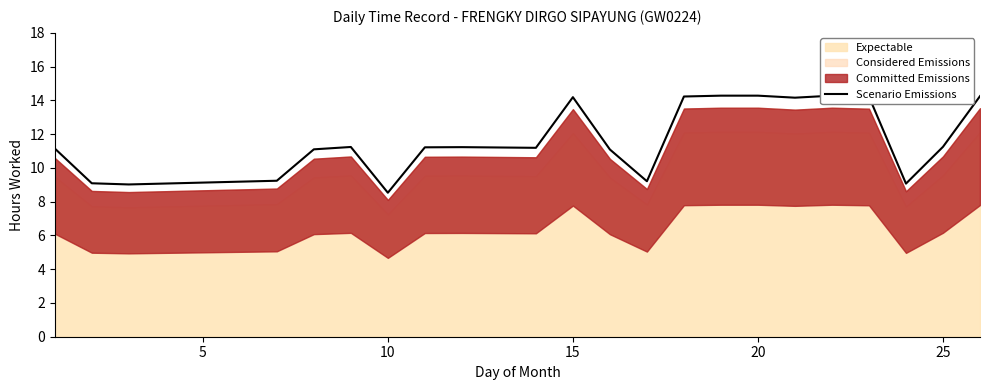

How many lines are shown in the chart?

1